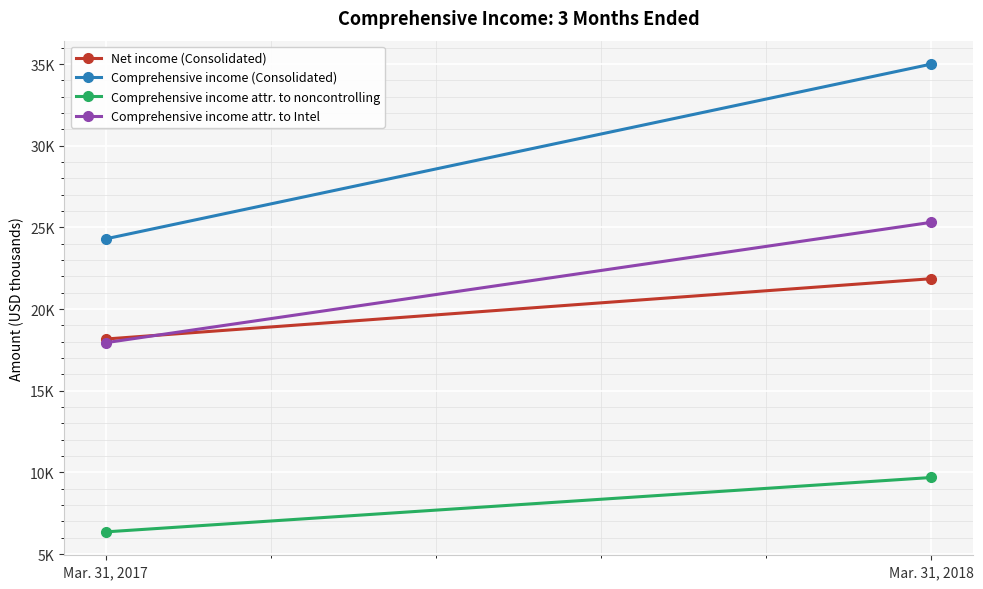

Is it true that Comprehensive income attr. to noncontrolling equals 9486 at Mar. 31, 2017?

False